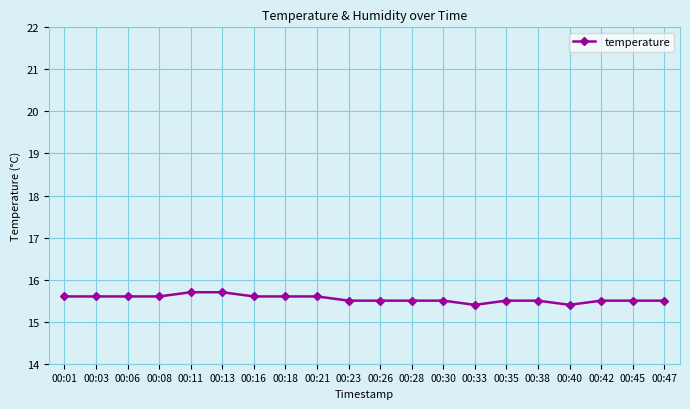

Reading left to right, extract all data points from this chart.

15.6	15.6	15.6	15.6	15.7	15.7	15.6	15.6	15.6	15.5	15.5	15.5	15.5	15.4	15.5	15.5	15.4	15.5	15.5	15.5